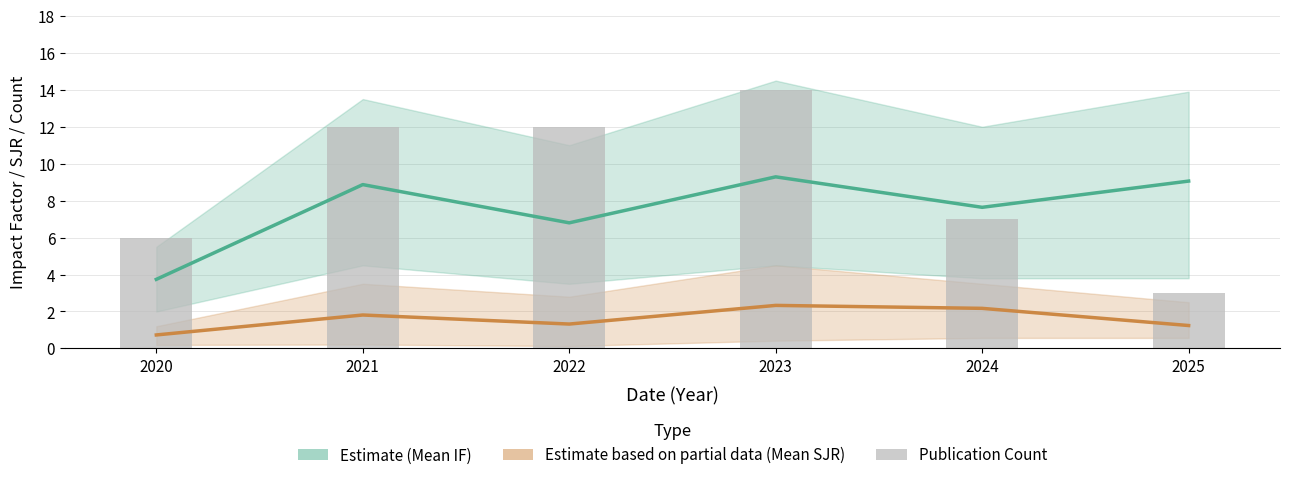

What is the difference between the highest and lowest values at 2021?

10.2